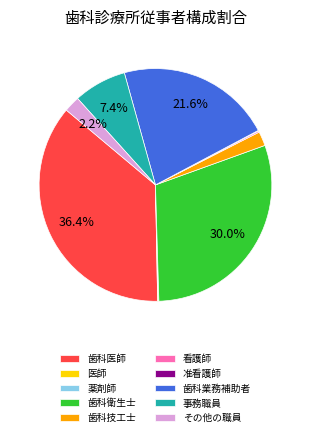

To the nearest percent, what is the average slice percentage?

10%